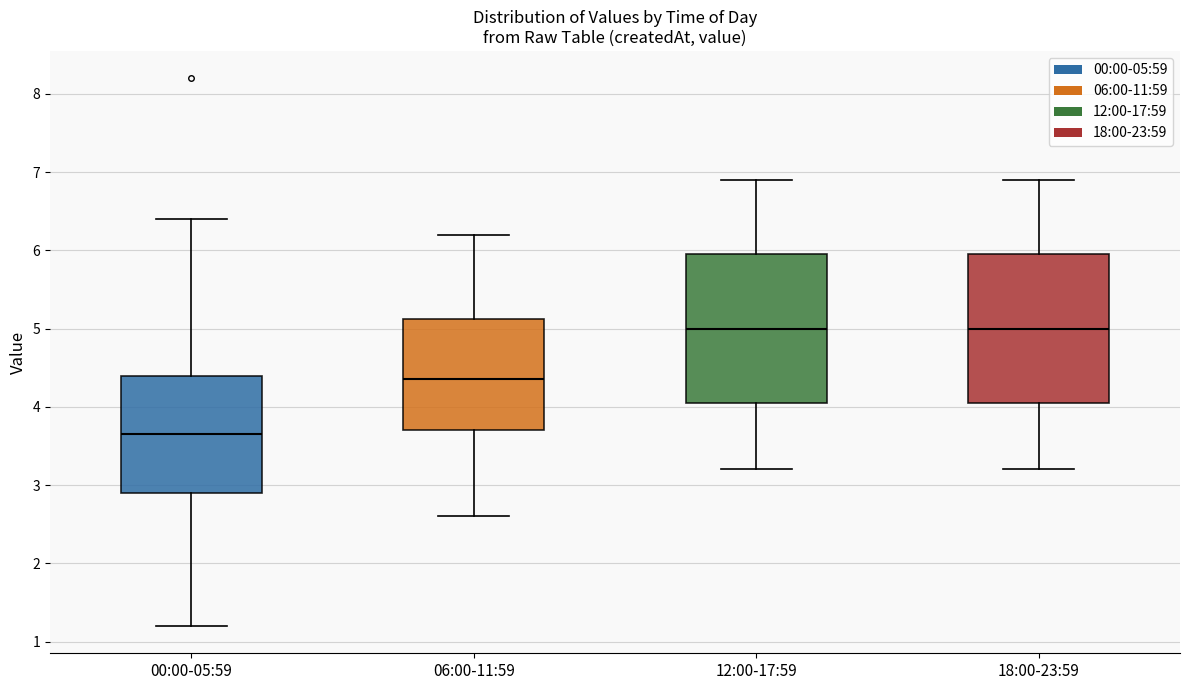

Reading left to right, read every box against the y-axis: the position of its median line, the range the box covers, and the ends of its whiskers. The values are not printed on the chart, so give them approximately, as read against the axis.

00:00-05:59: median 3.7, box 2.9 to 4.4, whiskers 1.2 to 6.4
06:00-11:59: median 4.4, box 3.7 to 5.1, whiskers 2.6 to 6.2
12:00-17:59: median 5.0, box 4.1 to 6.0, whiskers 3.2 to 6.9
18:00-23:59: median 5.0, box 4.1 to 6.0, whiskers 3.2 to 6.9